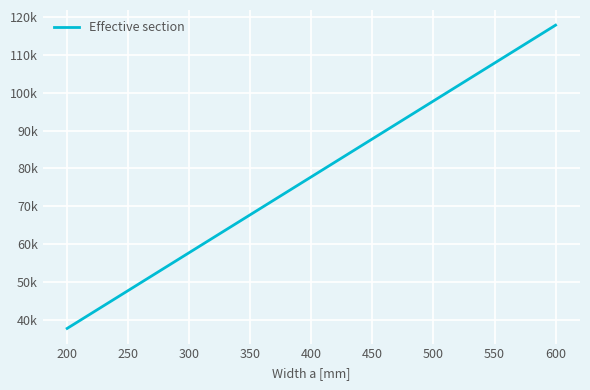

Is this an area chart (filled region under the line)?

No